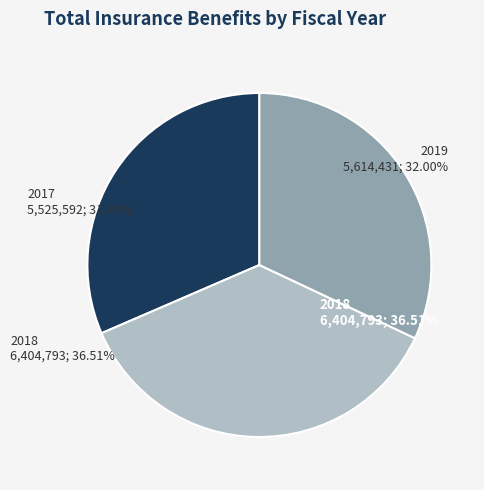

Does 2017 account for over 50% of the chart?

No